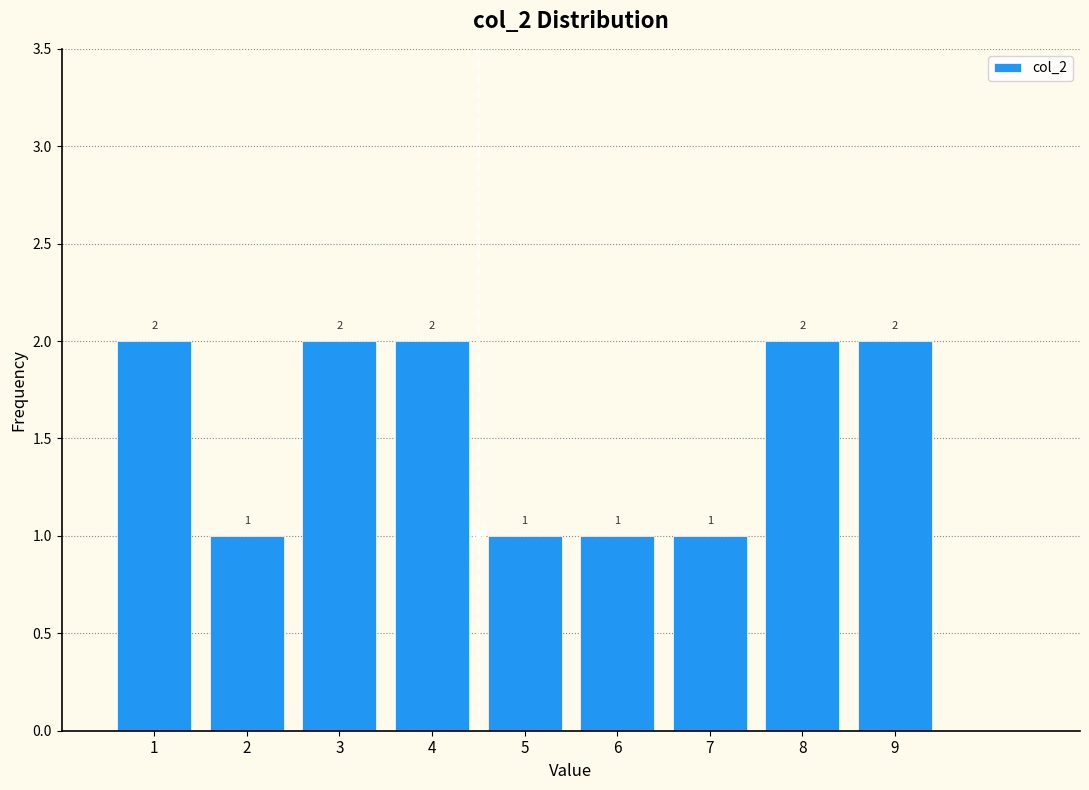

Reading left to right, list every bar in this chart as the range it spans on the x-axis followed by its height.

0.5 to 1.5: 2
1.5 to 2.5: 1
2.5 to 3.5: 2
3.5 to 4.5: 2
4.5 to 5.5: 1
5.5 to 6.5: 1
6.5 to 7.5: 1
7.5 to 8.5: 2
8.5 to 9.5: 2